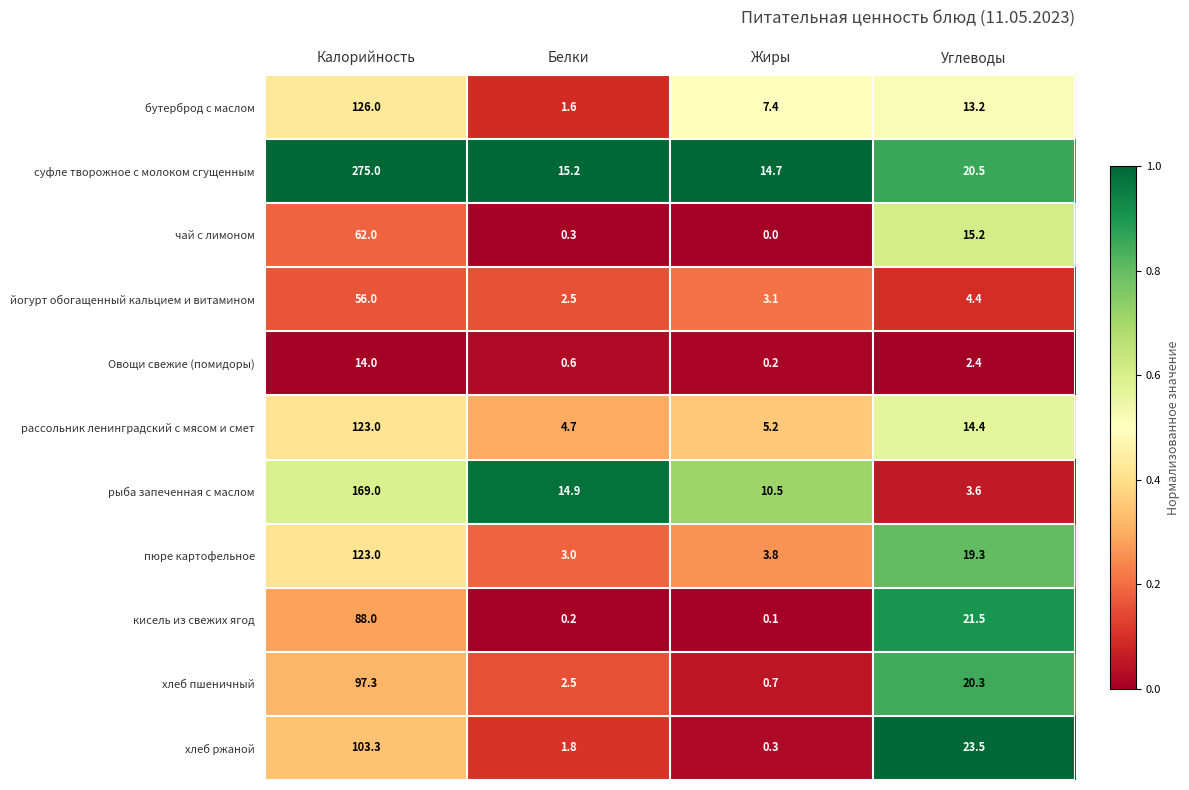

Where is хлеб ржаной nearest to the value 51?

Углеводы